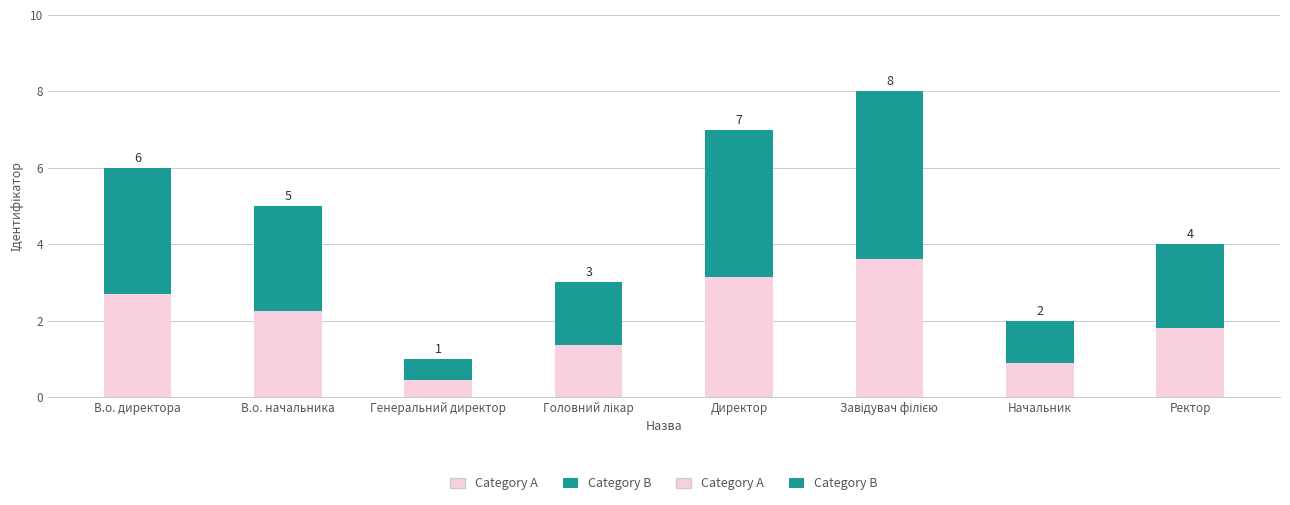

True or false: Category A has a value of 1.8 at Завідувач філією.

False